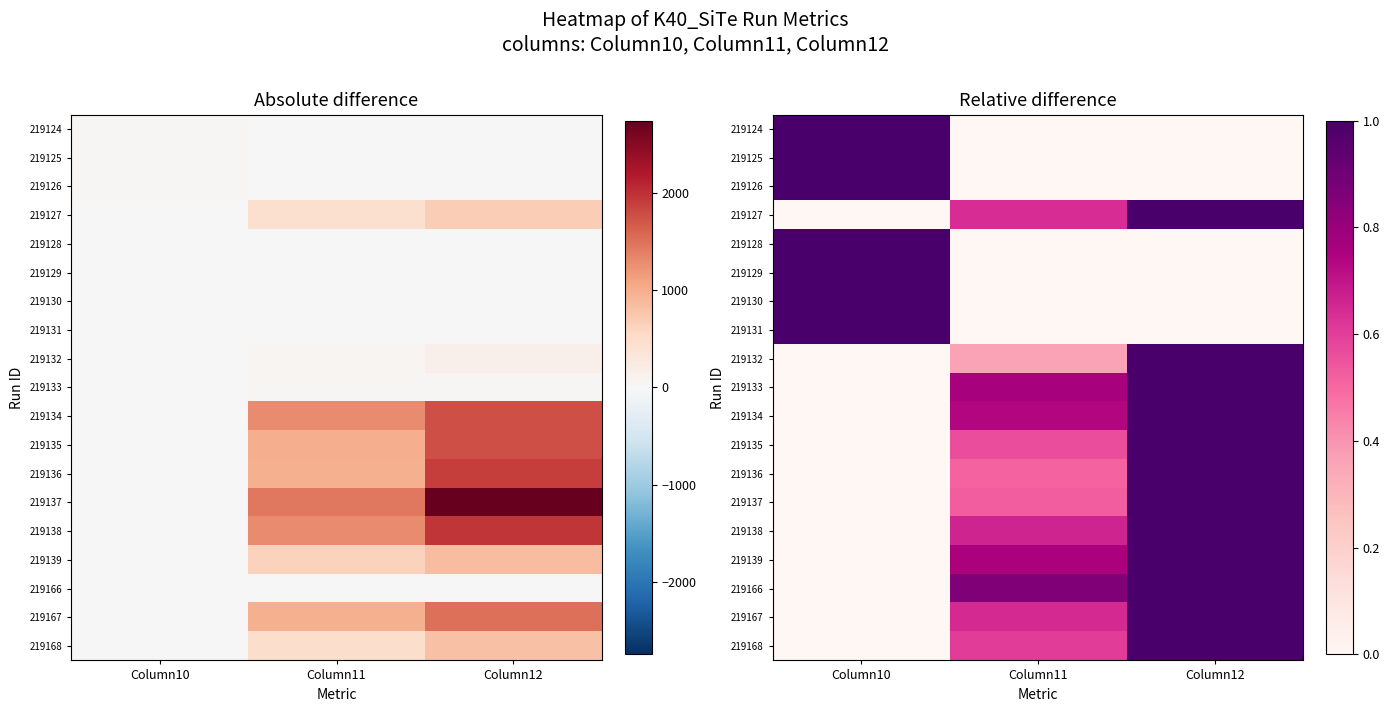

What is the total value across all series at Column11?

7.6